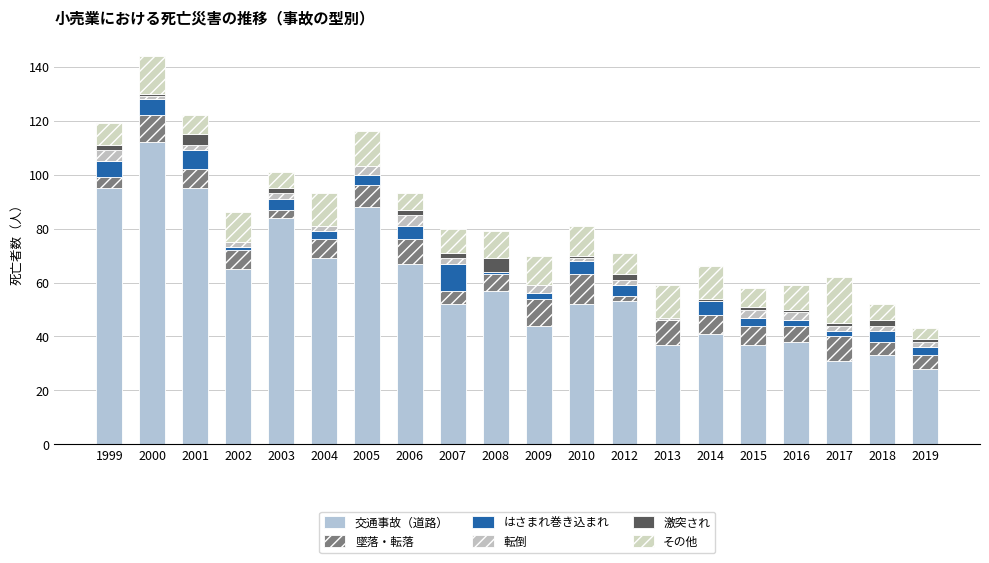

What is the approximate value of 墜落・転落 at 2000?

10